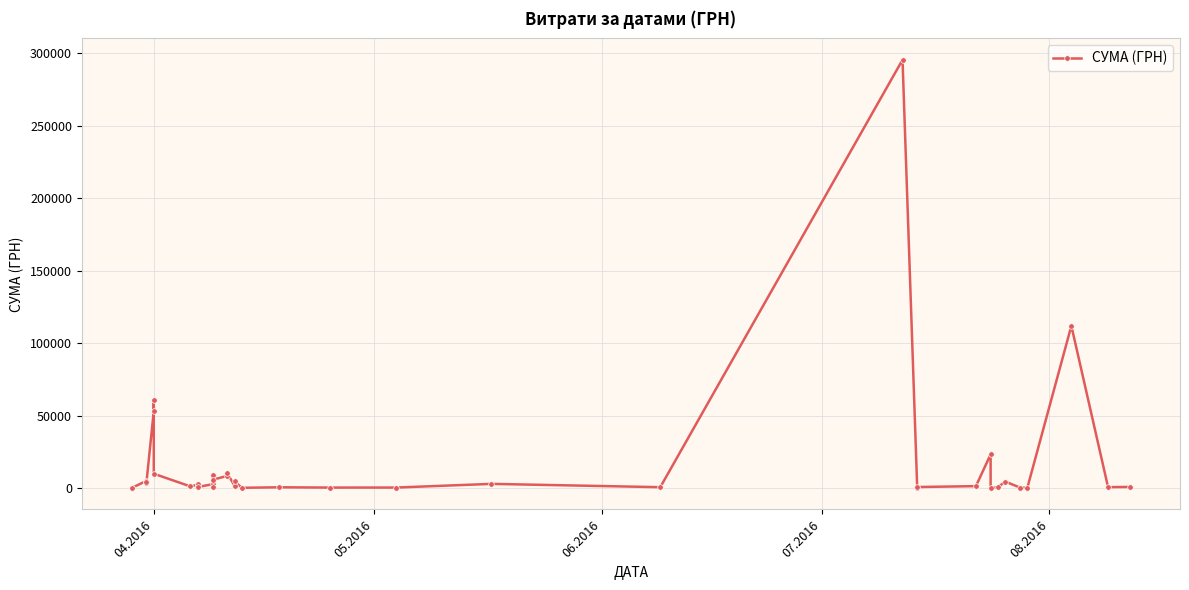

Reading left to right, transcribe all the data shown in this chart.

97.8	100.0	97.8	4960.2	3635.4	3855.6	53028.9	60564.6	9898.4	1111.6	2354.0	2607.0	774.4	2600.0	633.1	9235.2	5720.2	8360.4	10355.9	1592.4	4573.8	173.9	527.8	323.2	339.4	2886.0	600.0	295638.6	200.8	708.4	1321.3	23228.0	11.2	574.6	4460.0	331.6	97.8	111990.4	633.1	775.0